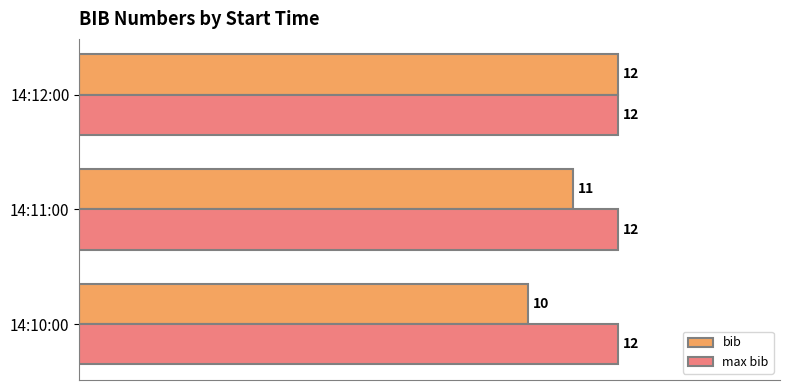

At which label is bib closest to 11?

14:11:00